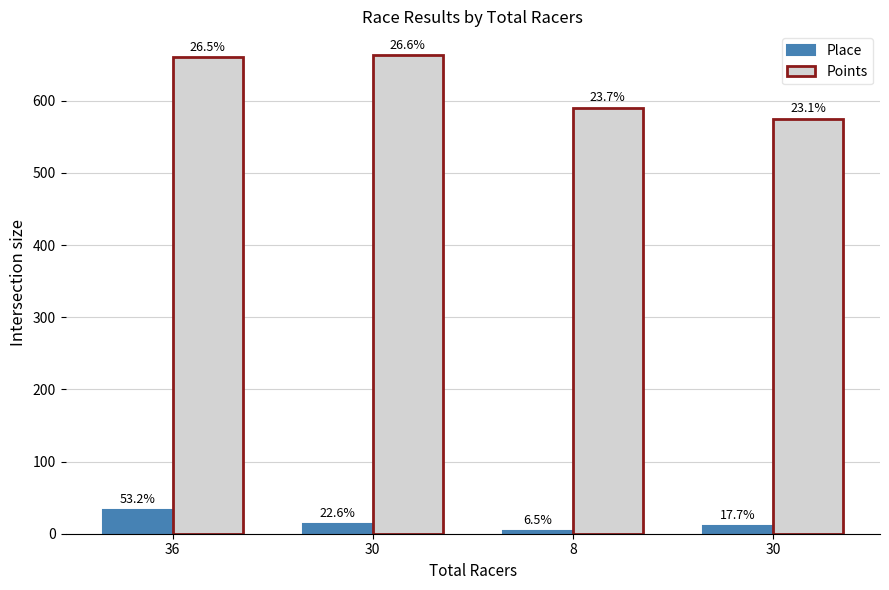

Where does the Points series first go above 660?

30